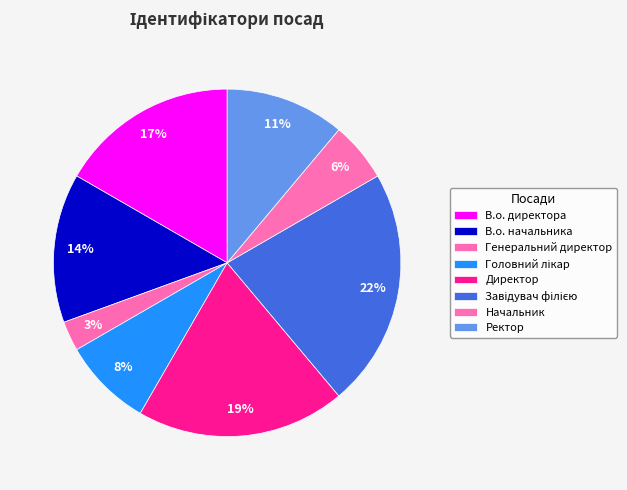

How many segments does this pie chart have?

8